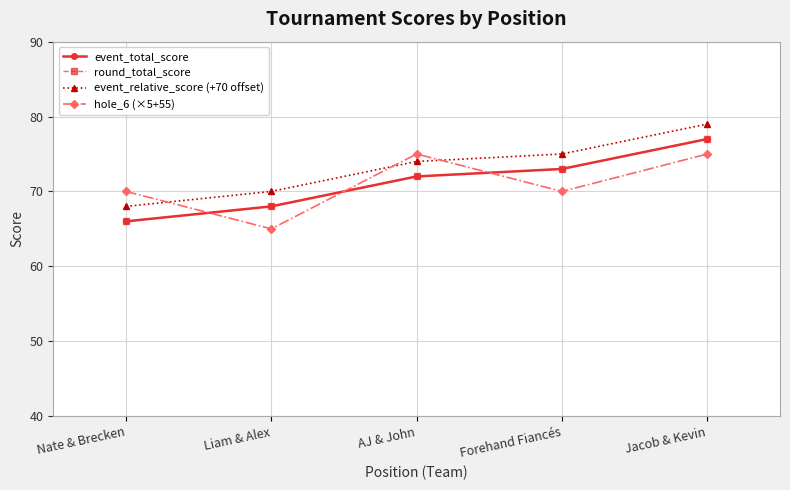

What is the label of the 5th point from the right?

Nate & Brecken